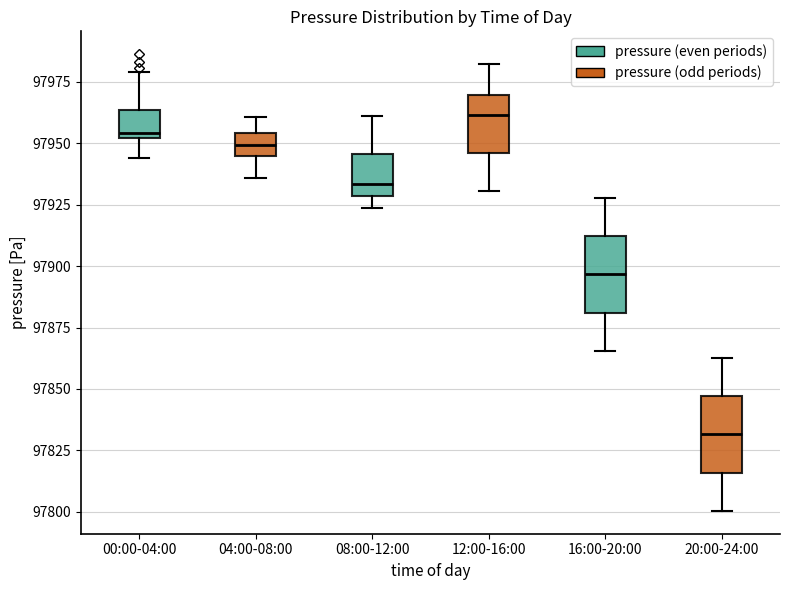

Which box has the highest median line?

12:00-16:00